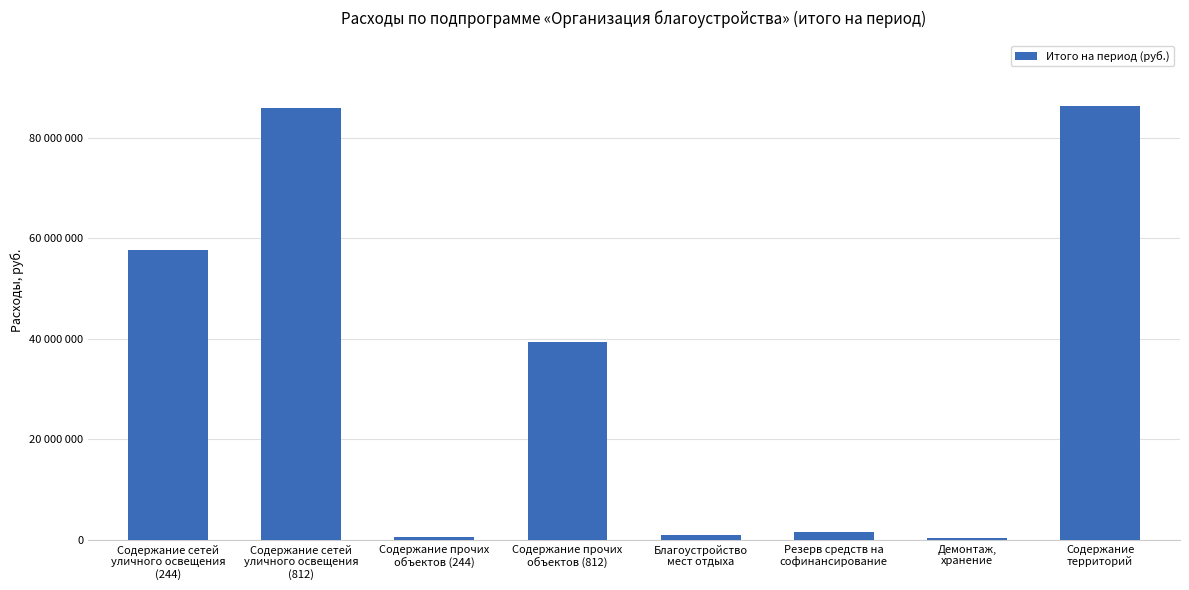

At which label does the data first exceed 39269628?

Содержание сетей
уличного освещения
(244)